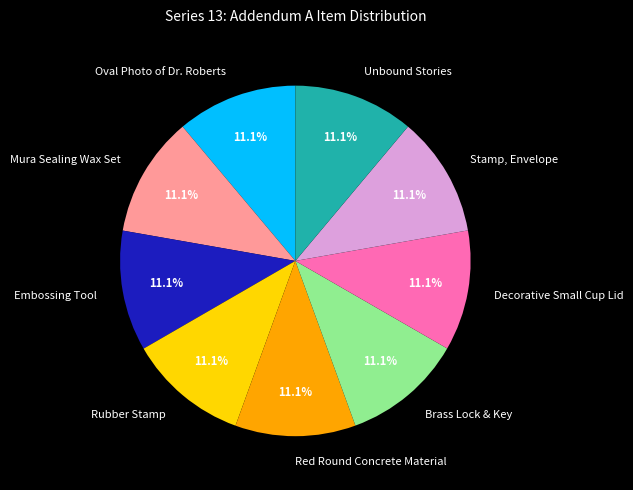

Does Mura Sealing Wax Set account for over 50% of the chart?

No